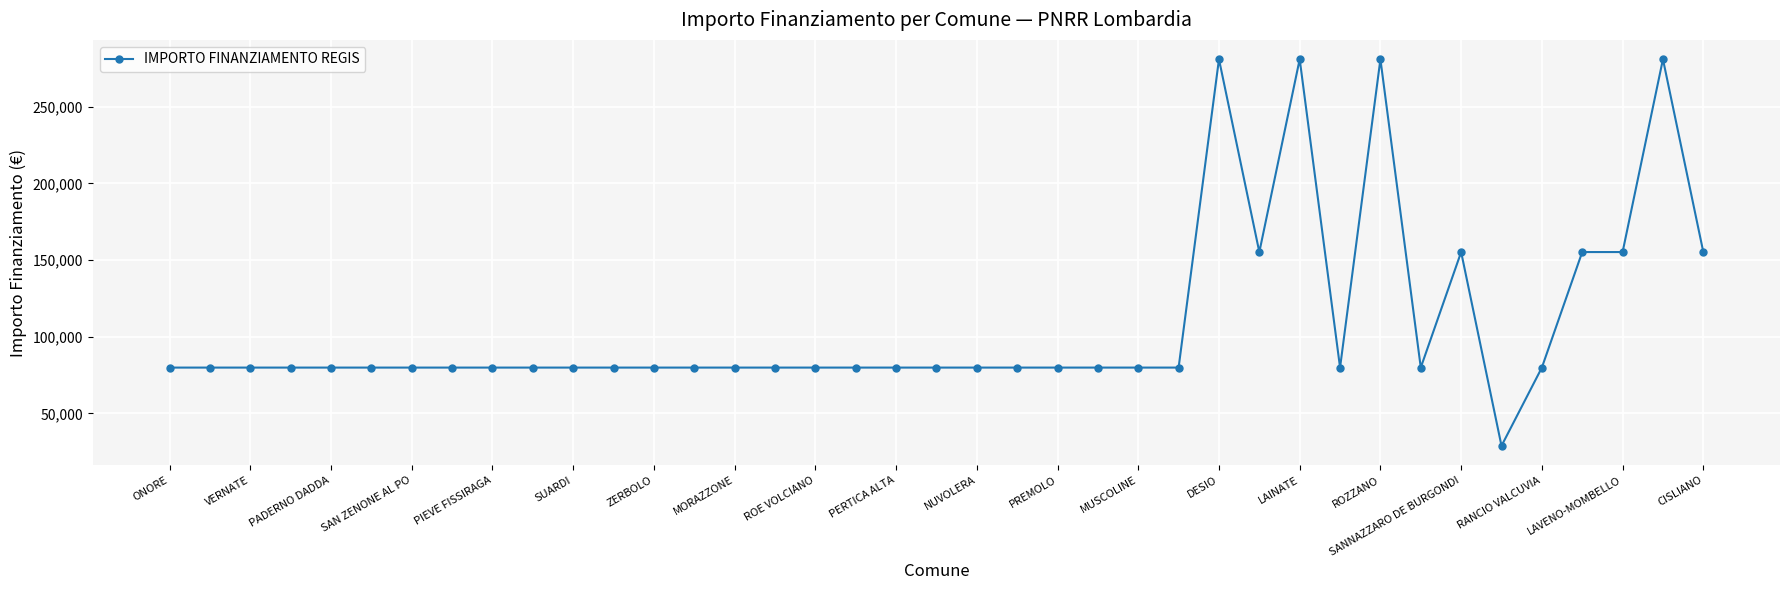

What is the maximum value shown in the chart?

280932